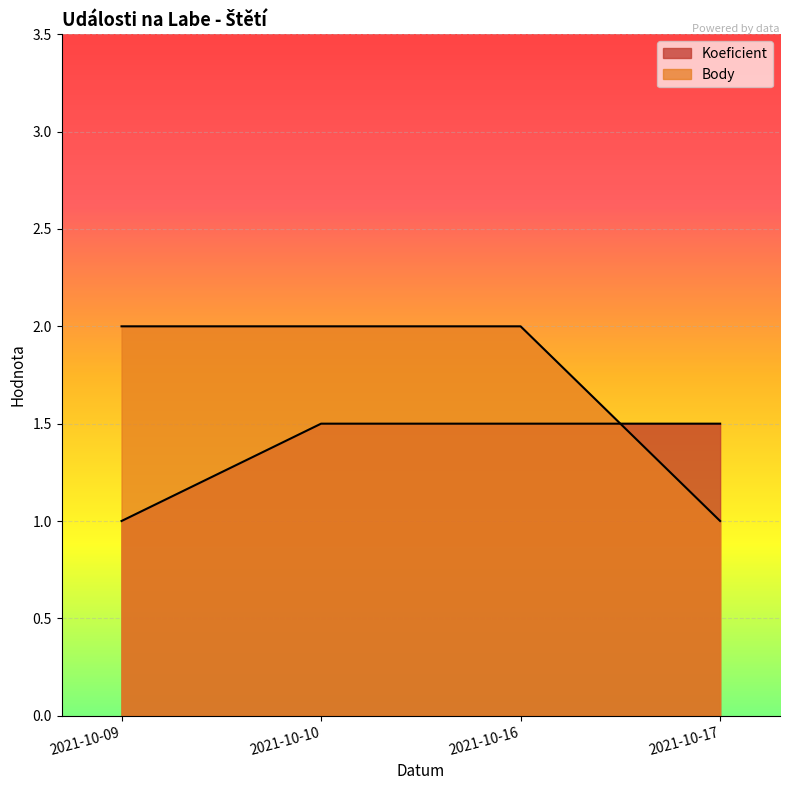

What is the sum of the Koeficient values at 2021-10-10 and 2021-10-09?

2.5